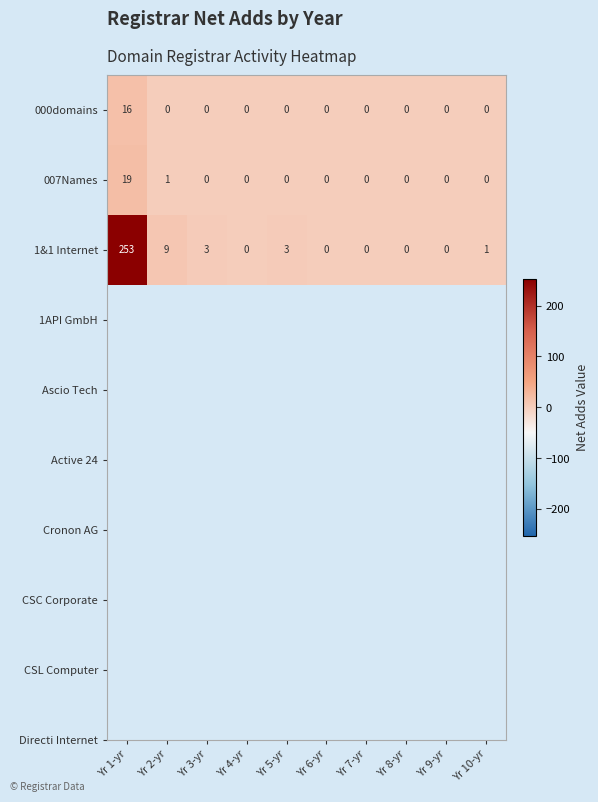

List the series in order of their peak value, highest first.

1&1 Internet, 007Names, 000domains